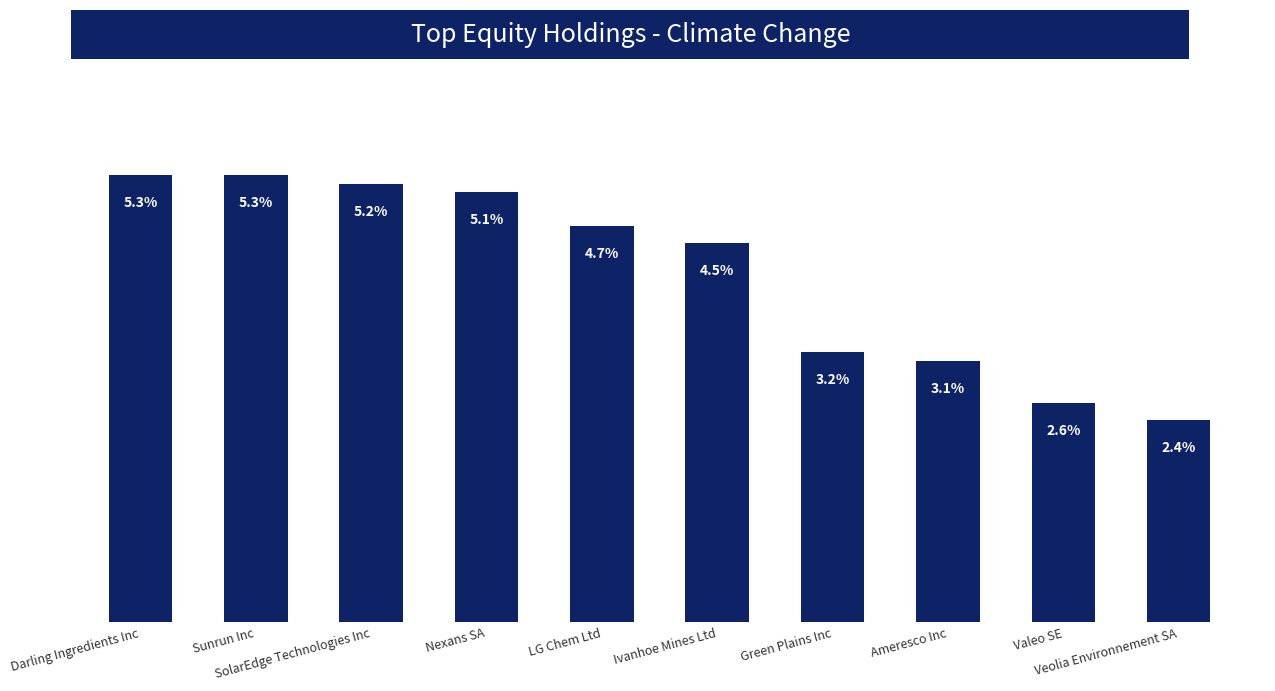

What is the sum of the values at Sunrun Inc and Ameresco Inc?

8.4